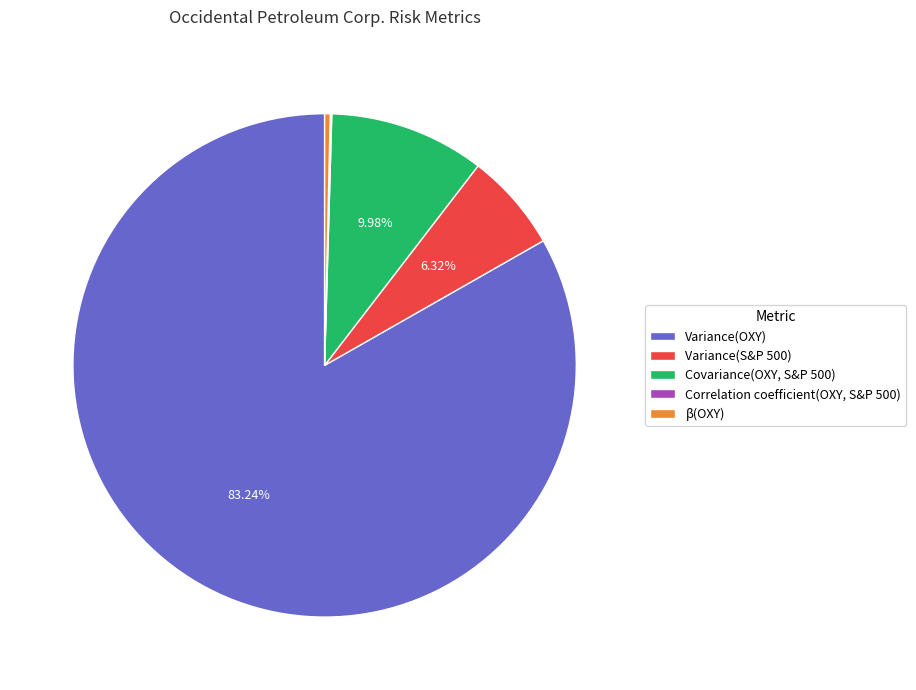

Which slice is the largest?

Variance(OXY)